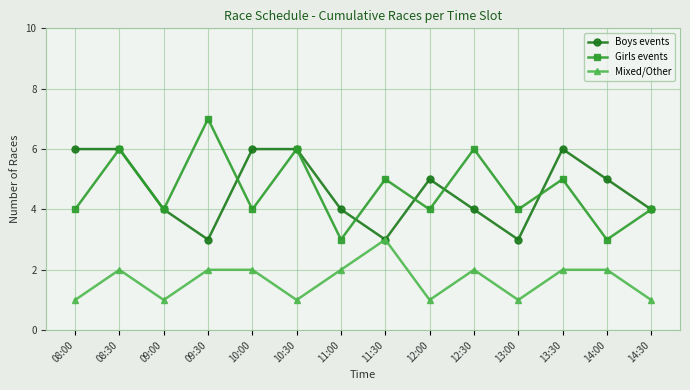

Count the Mixed/Other values in the range 1 to 2.

13